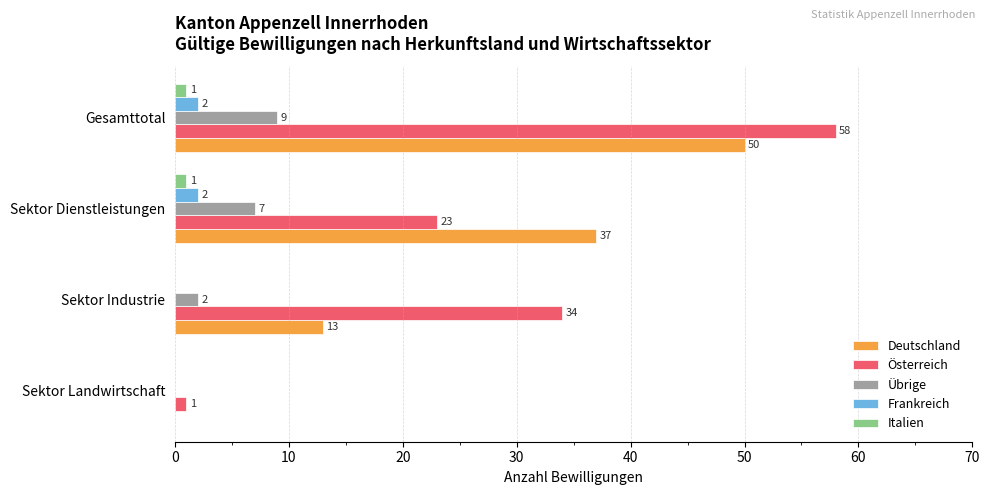

How many categories are shown in the chart?

4